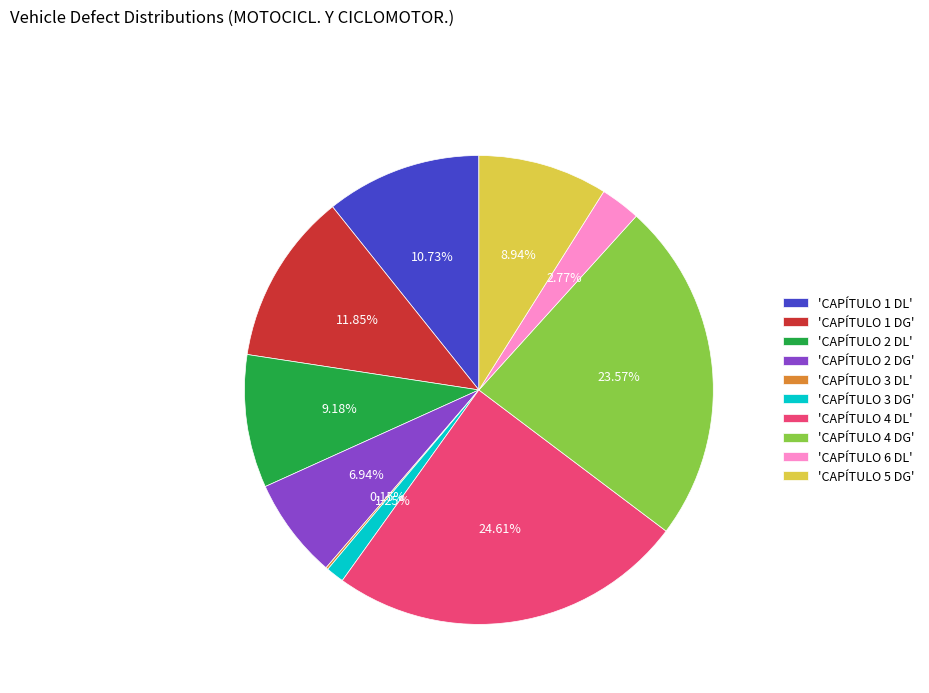

Is the sum of 'CAPÍTULO 2 DG' and 'CAPÍTULO 1 DG' greater than half?

No